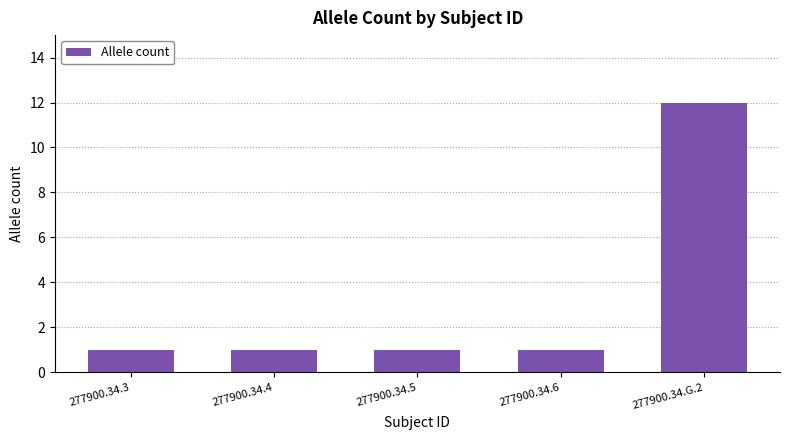

What is the sum of all values?

16